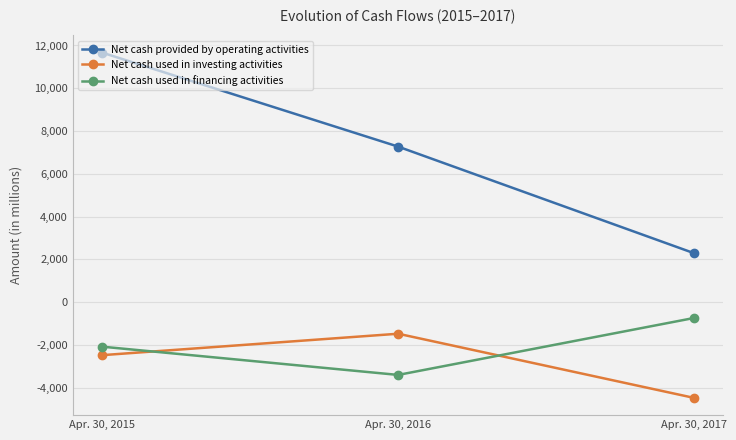

Which label corresponds to the smallest value in the chart?

Apr. 30, 2017